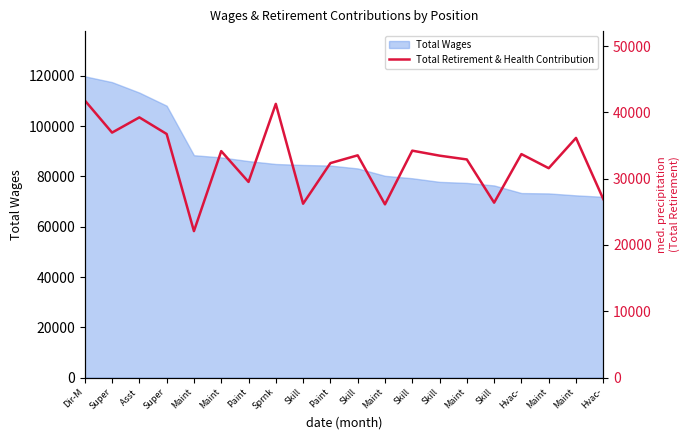

Approximately how many times larger is the value at Maint compared to Maint?

1.1